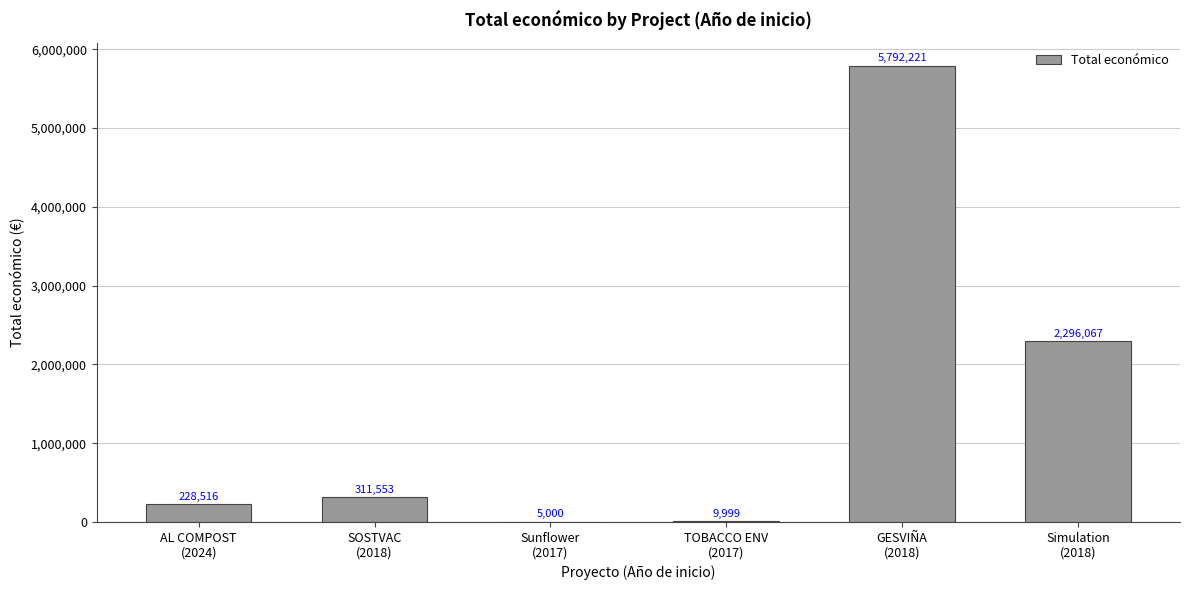

What is the difference between the values at Simulation
(2018) and SOSTVAC
(2018)?

1984514